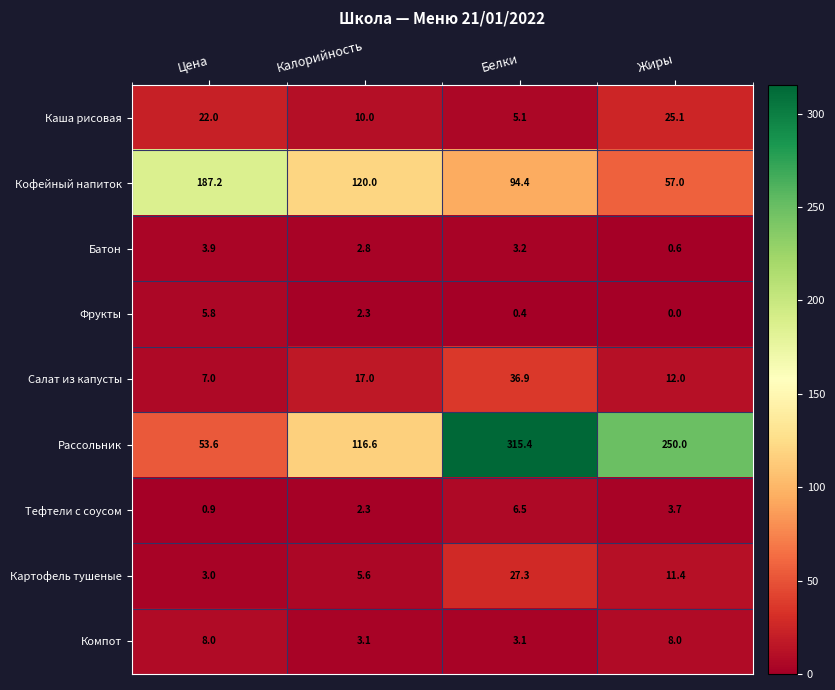

Which series has the widest spread of values?

Рассольник